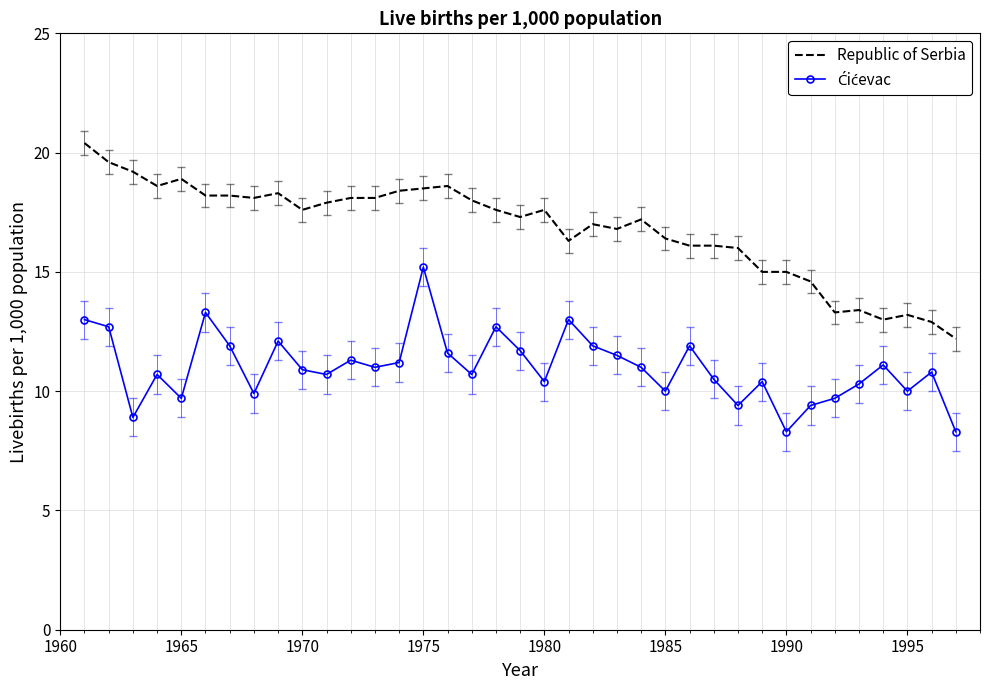

Which series has the largest total across all categories?

Republic of Serbia